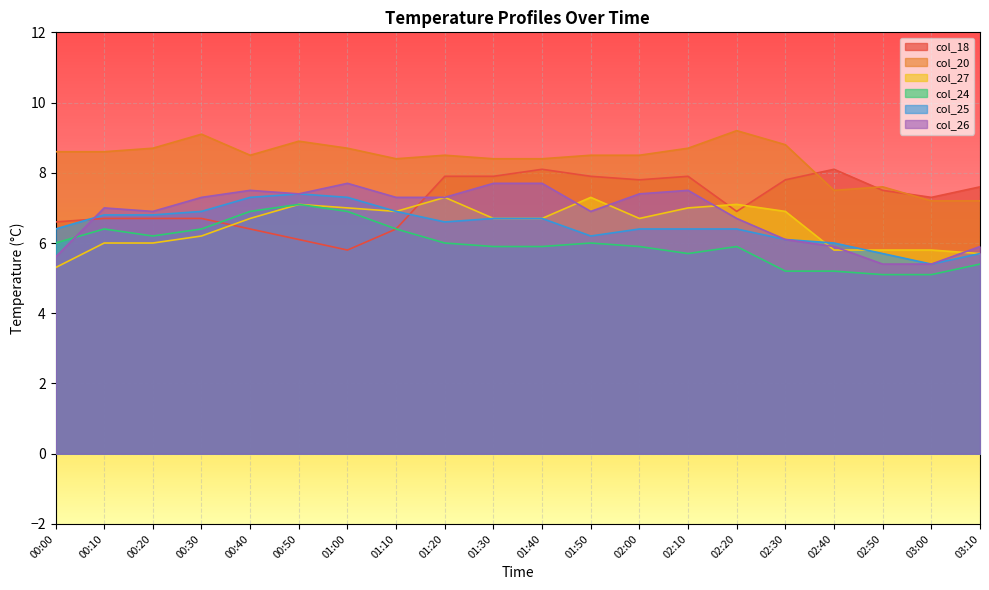

What is the smallest value displayed?

5.1